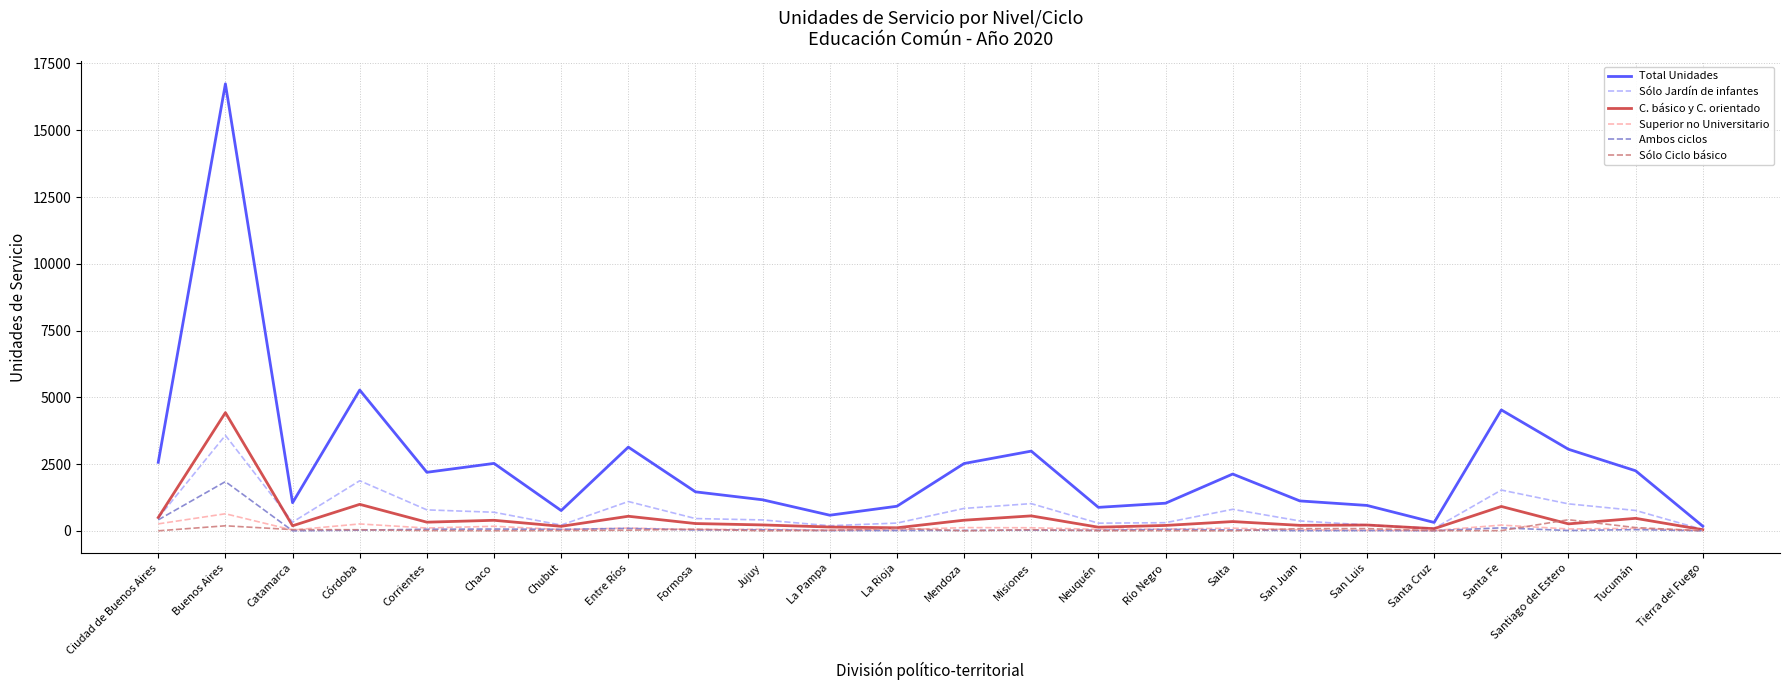

What is the average value of the C. básico y C. orientado series?

505